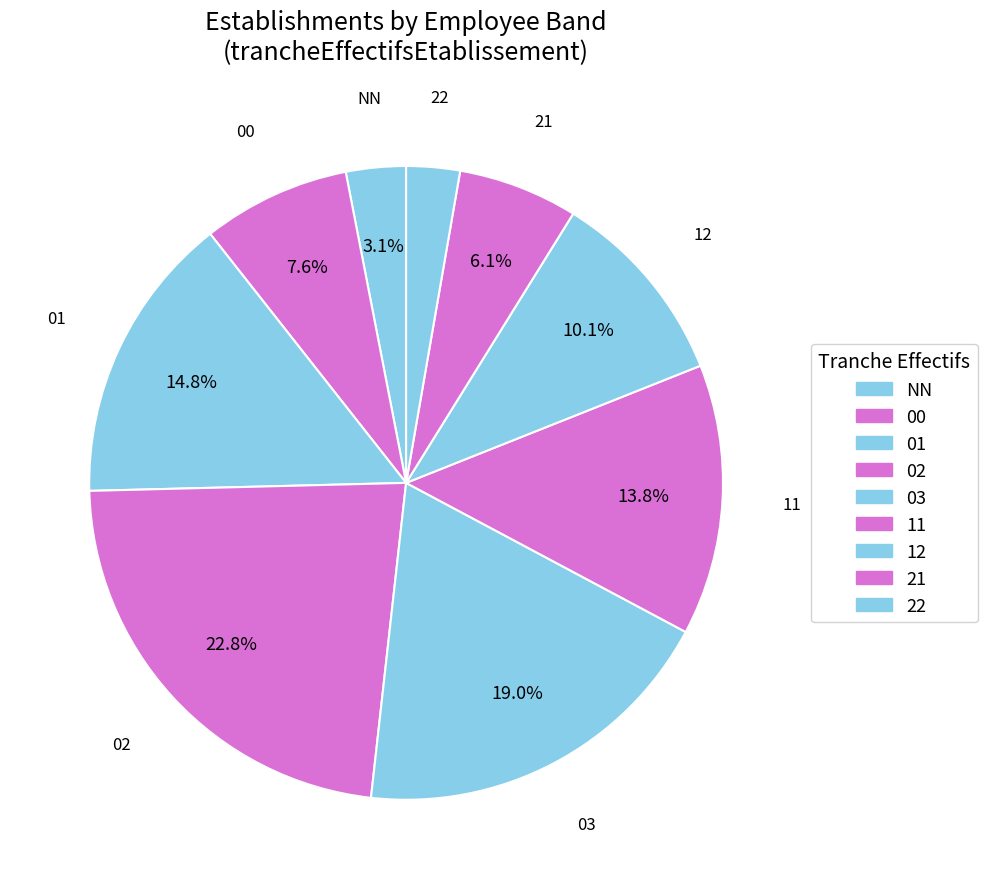

Count the number of slices in the pie.

9